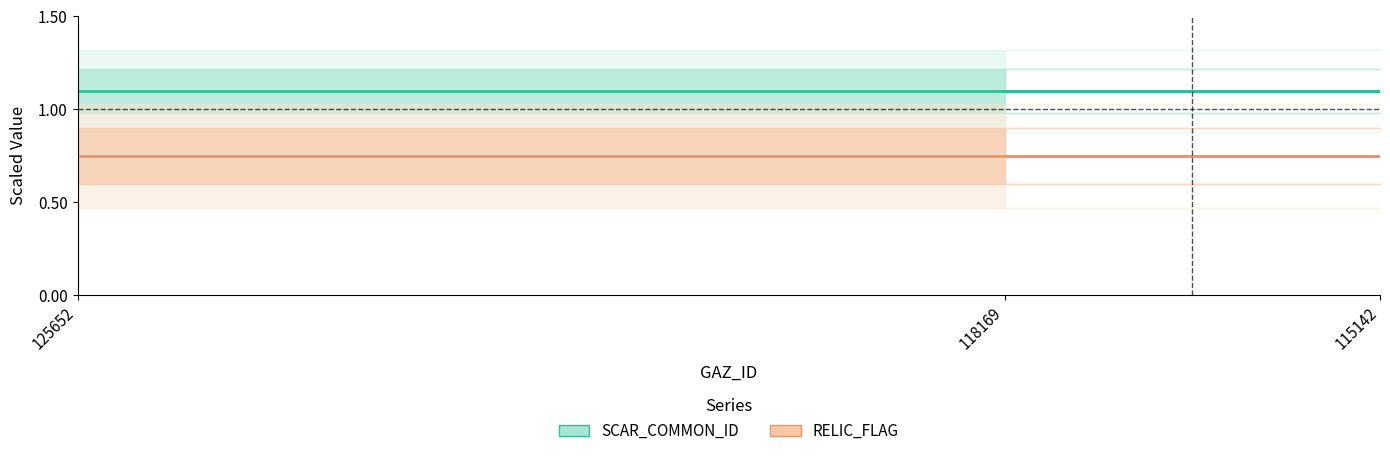

True or false: RELIC_FLAG has a value of 0.8 at 125652.

True